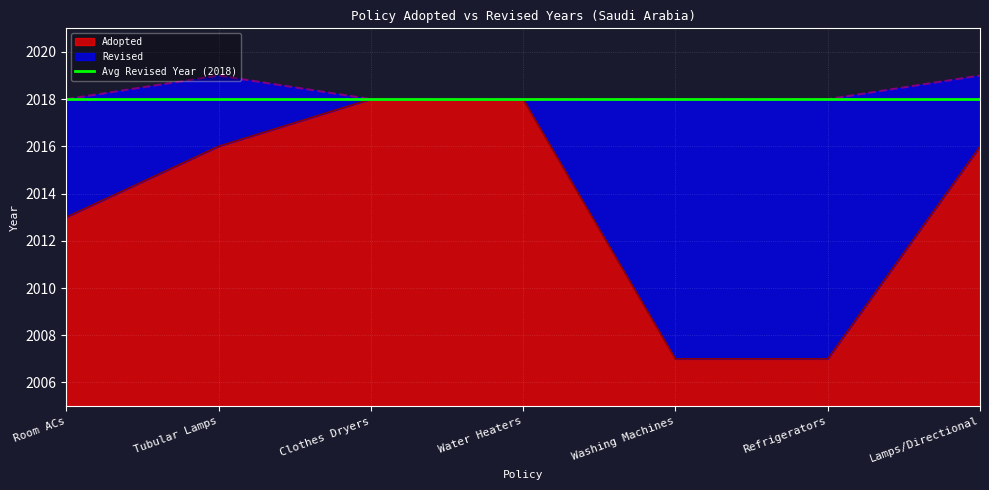

What position from the right is Clothes Dryers?

5